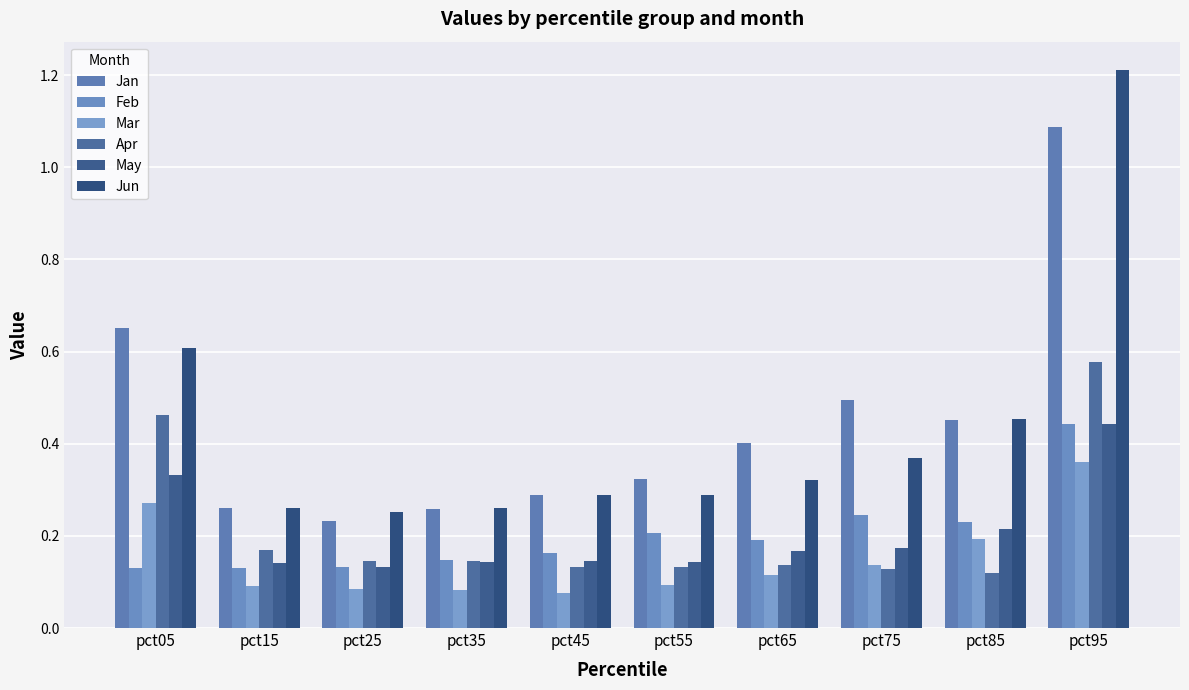

Which series has the largest total across all categories?

Jan